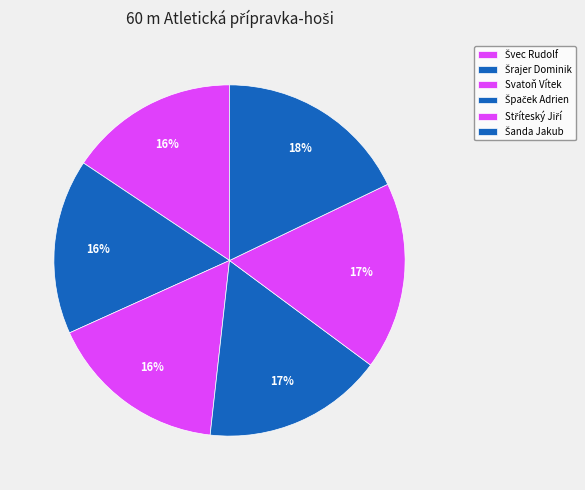

To the nearest percent, what is the combined percentage of Šrajer Dominik and Svatoň Vítek?

33%